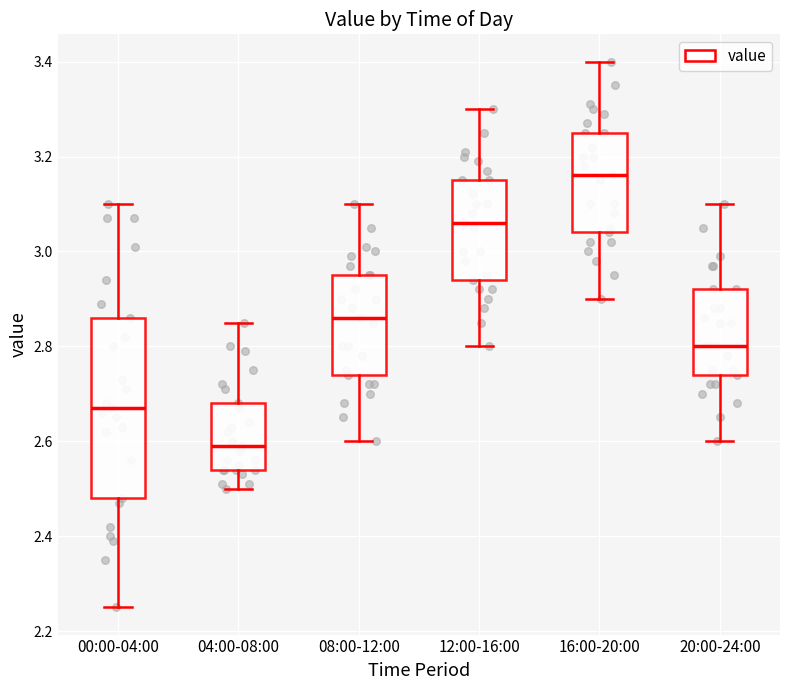

Which box is the tallest, from its lower edge to its upper edge?

00:00-04:00